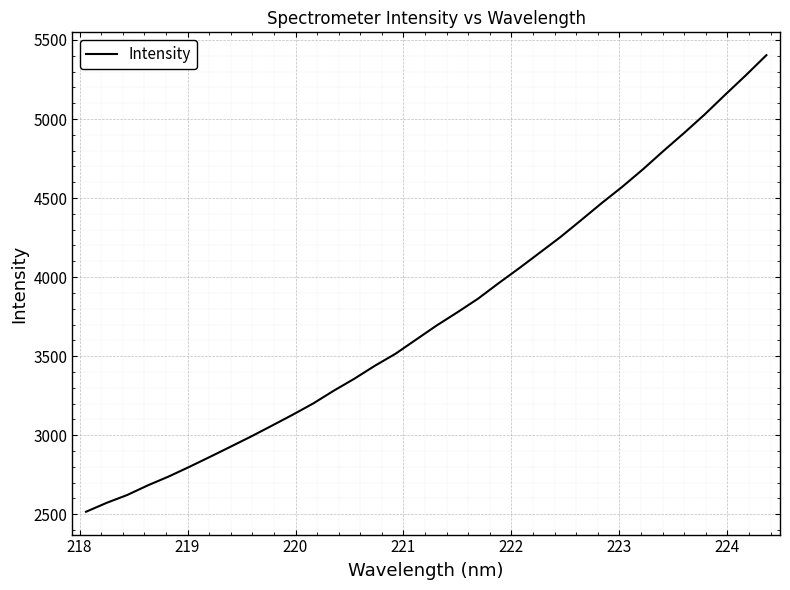

How many series are shown in this chart?

1